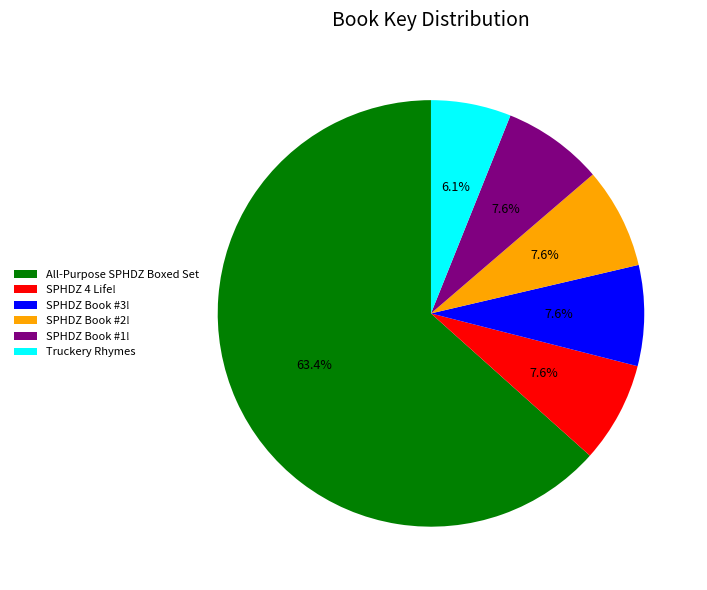

Which slice is the largest?

All-Purpose SPHDZ Boxed Set